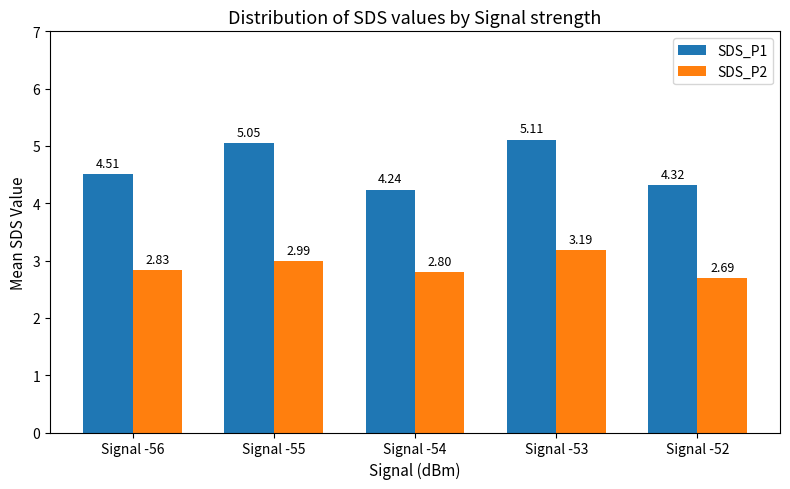

Is the value of SDS_P2 at Signal -53 greater than the value of SDS_P1 at Signal -52?

No